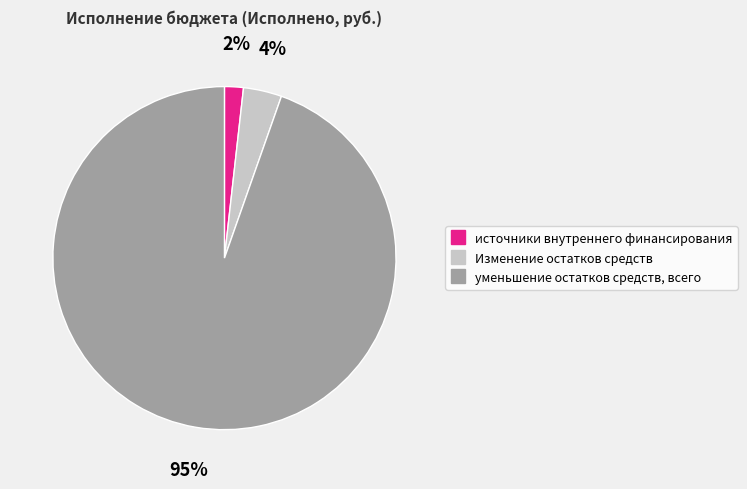

How many segments does this pie chart have?

3